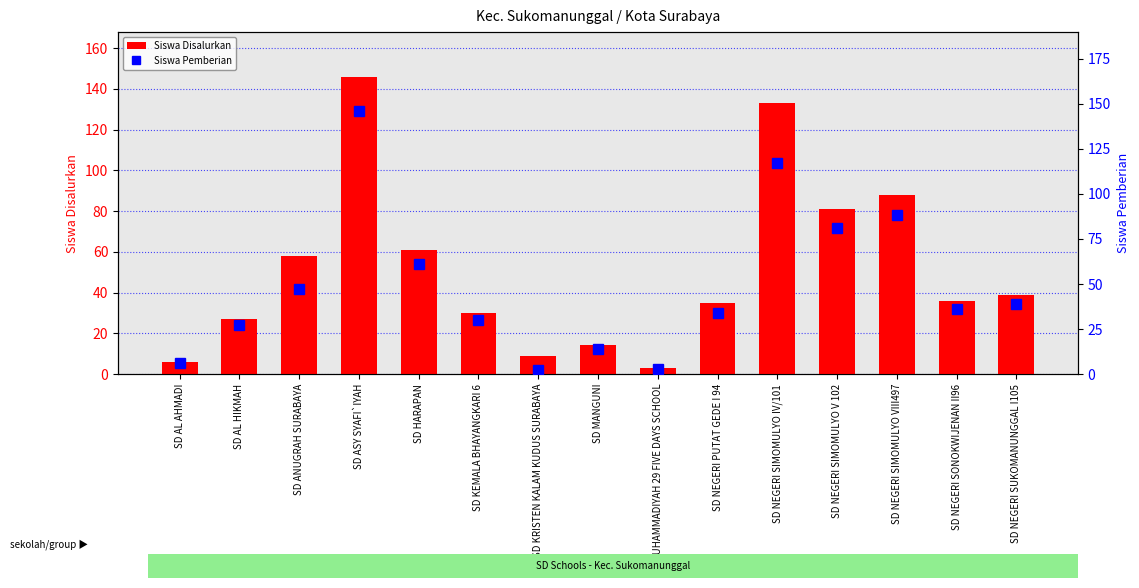

The value of Siswa Pemberian at SD ASY SYAFI`IYAH is 146. True or false?

True